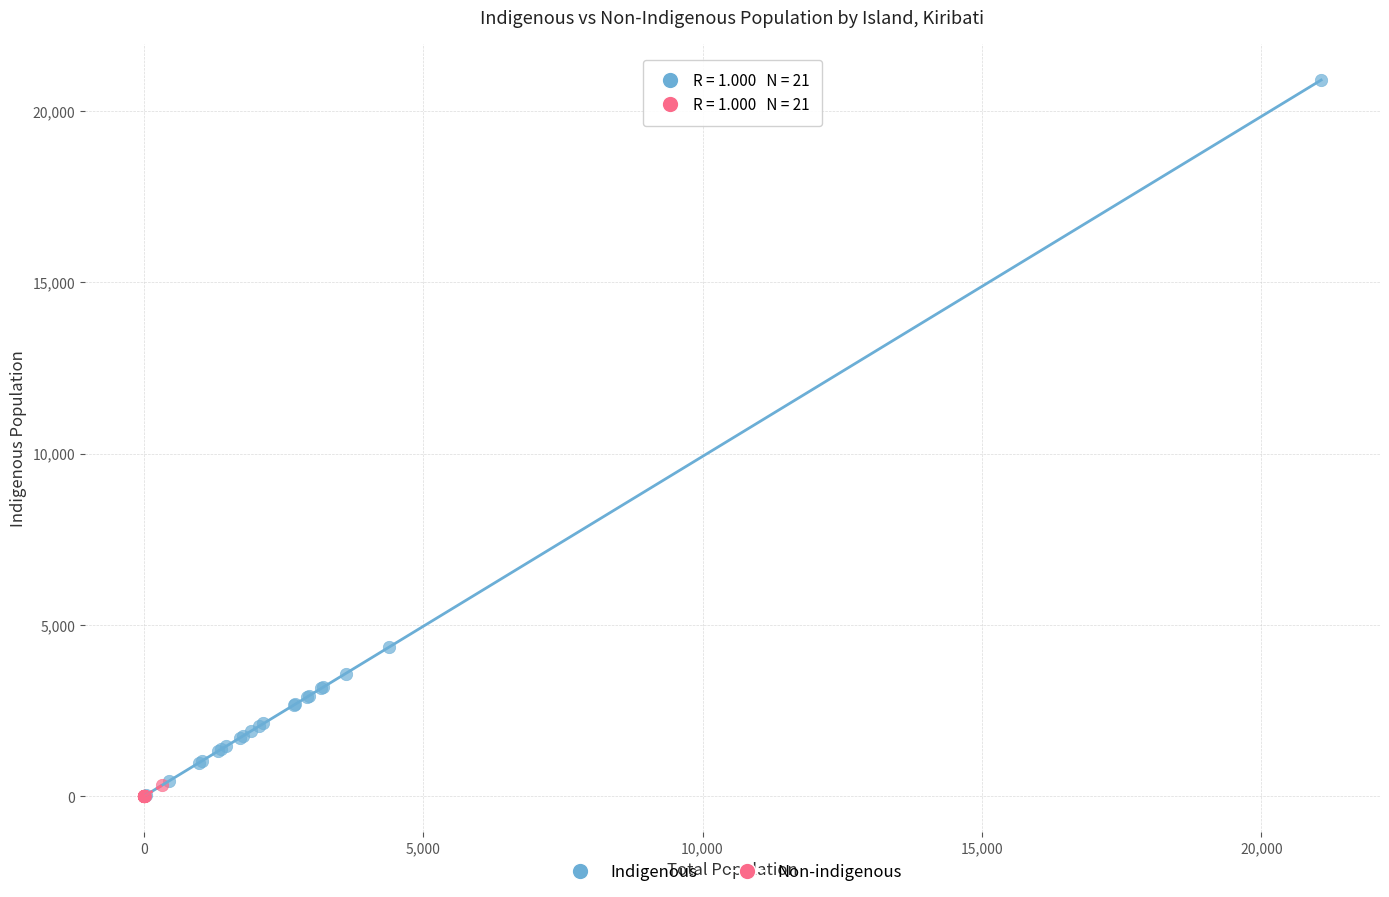

Which series reaches the maximum Y coordinate?

Indigenous